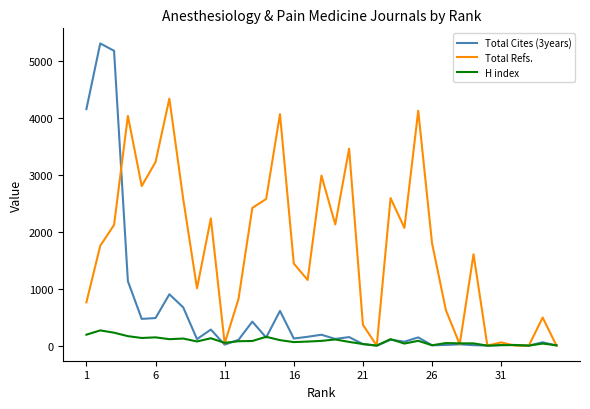

List the series in order of their overall mean, lowest first.

H index, Total Cites (3years), Total Refs.